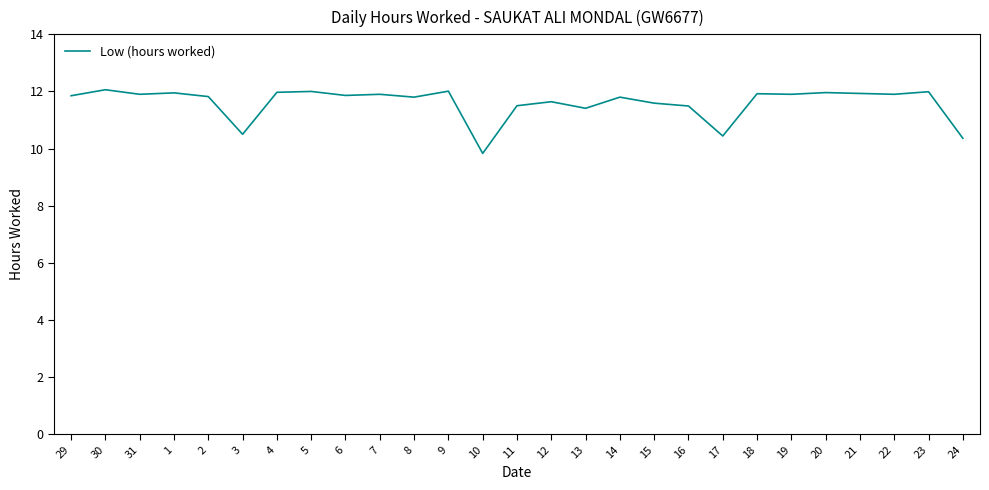

What is the difference between the maximum and minimum values?

2.2